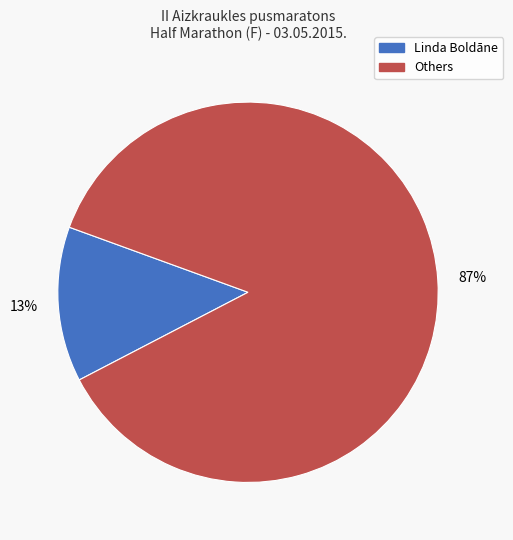

Is there any slice that represents more than half of the pie?

Yes